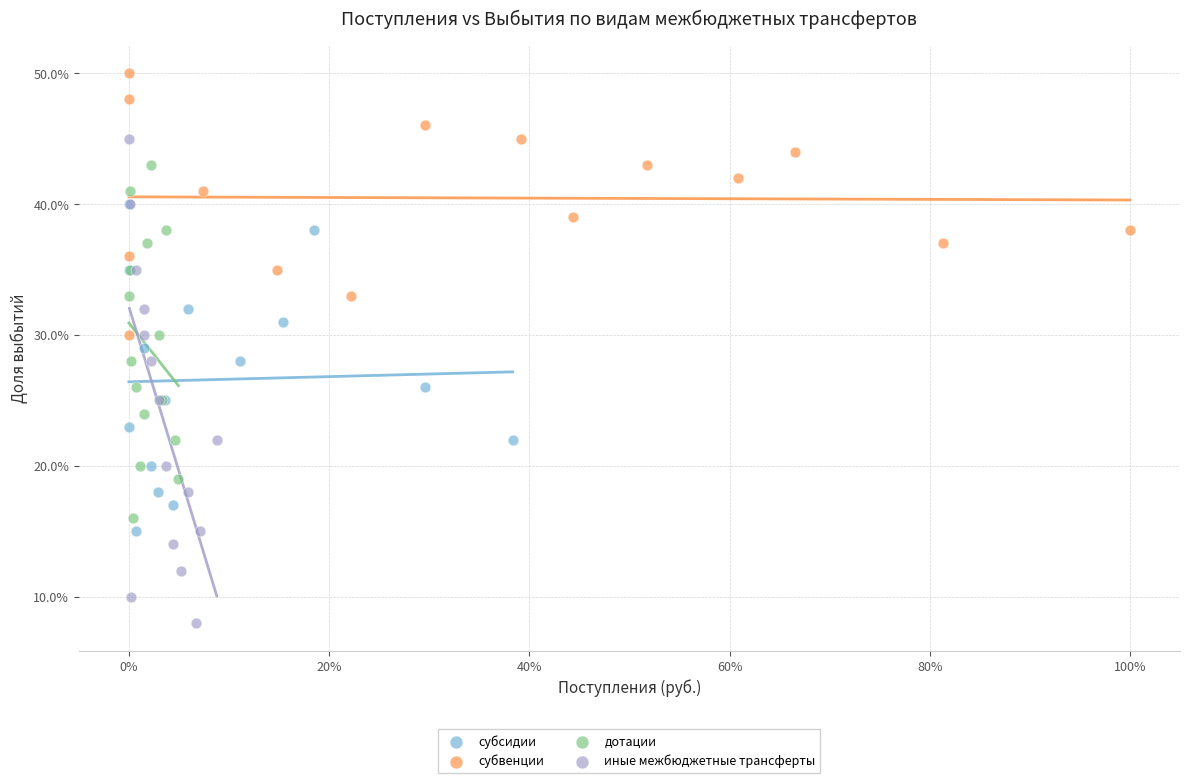

What are all the series names shown in the legend?

субсидии, субвенции, дотации, иные межбюджетные трансферты